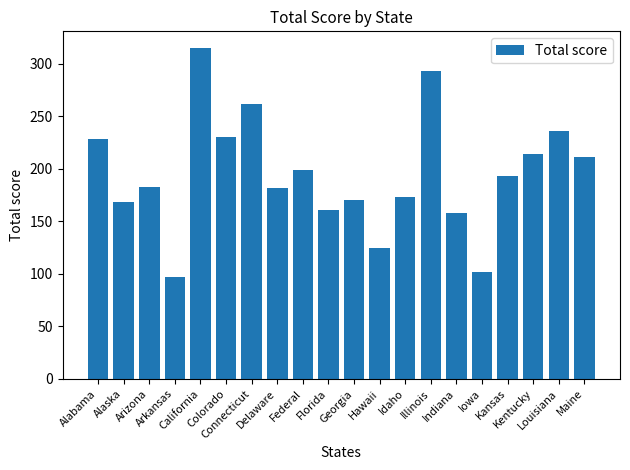

Which category has the lowest value across all series?

Arkansas